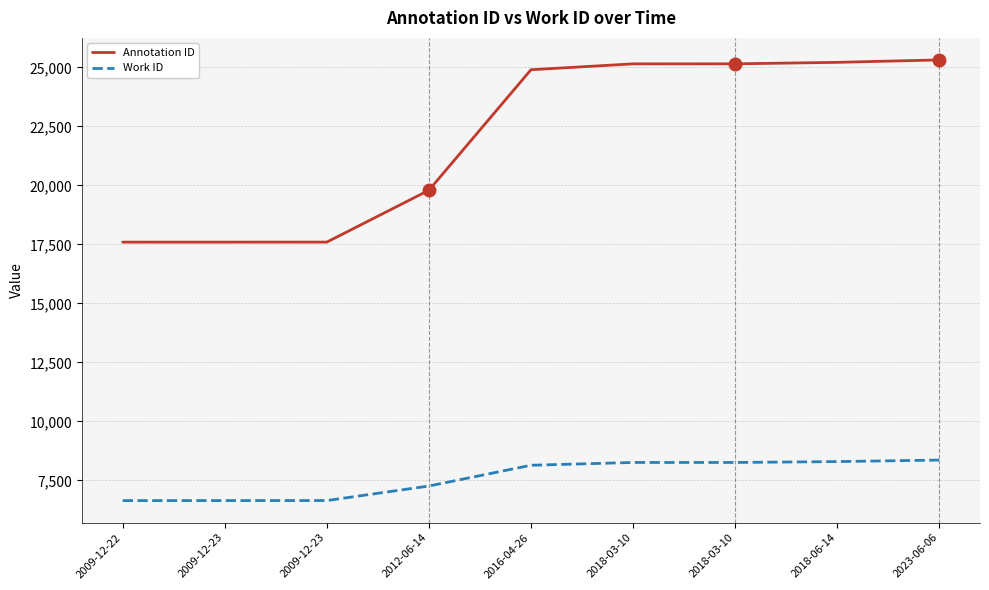

At which label does Annotation ID reach its minimum?

2009-12-22